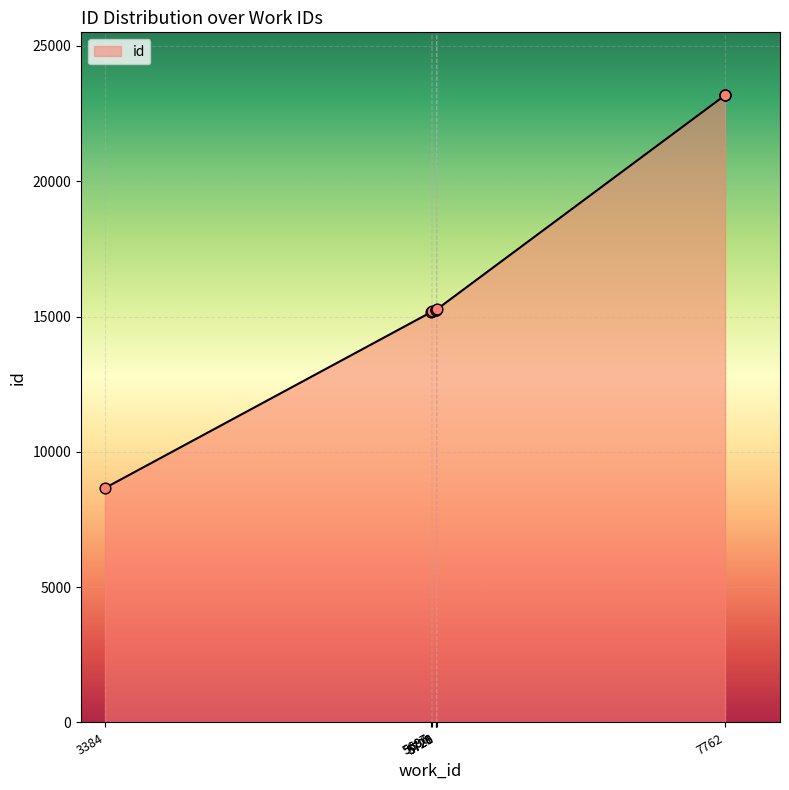

Between 5726 and 7762, which is larger?

7762